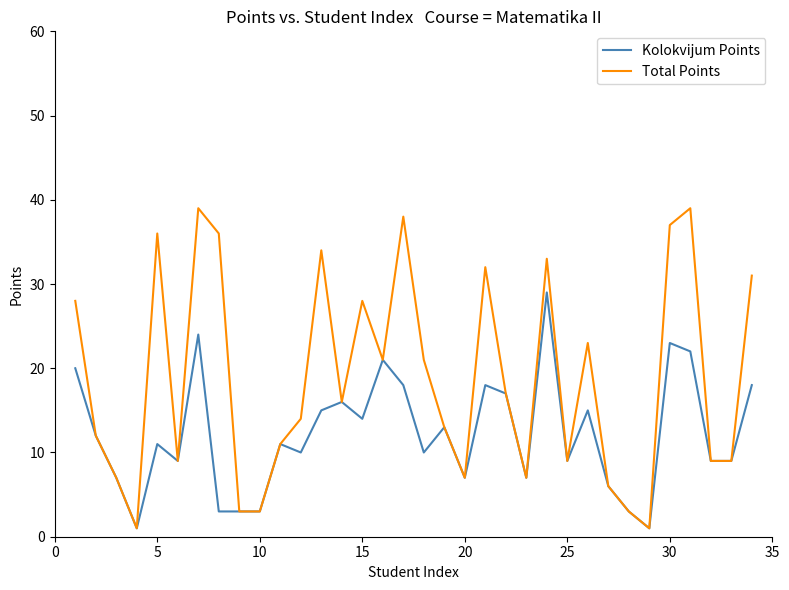

Which series has the largest range (max minus min)?

Total Points